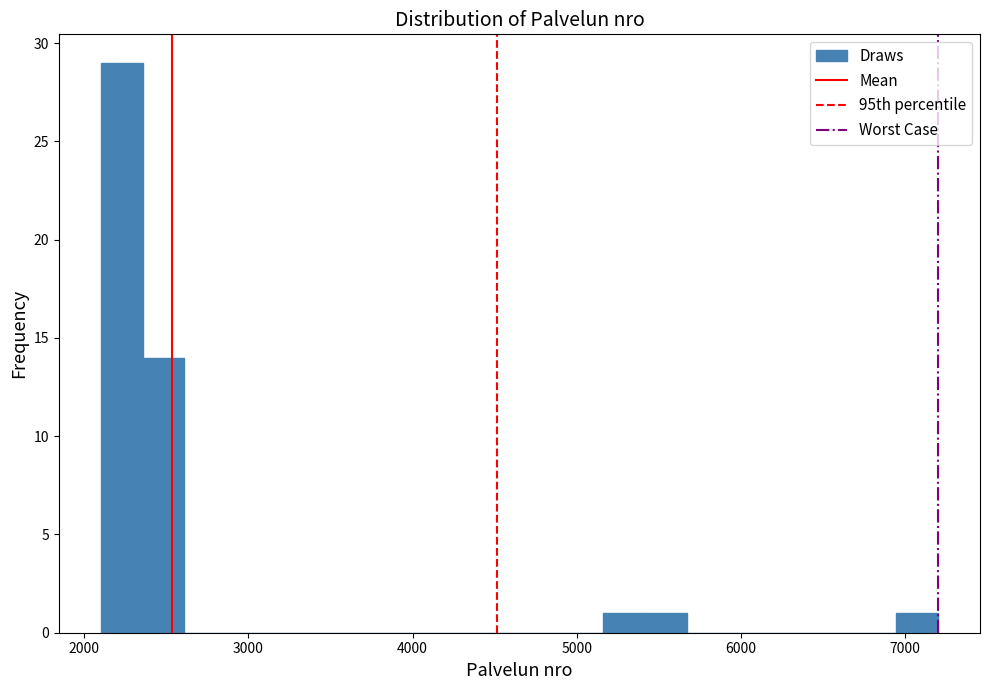

Around what value on the x-axis is the tallest bar? Give the approximate position of its centre, as read against the axis.

2200